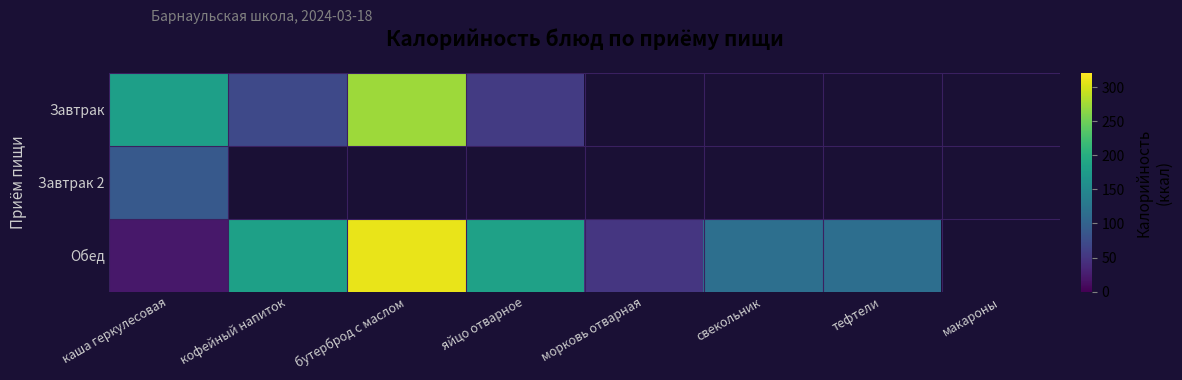

What is the maximum value shown in the chart?

309